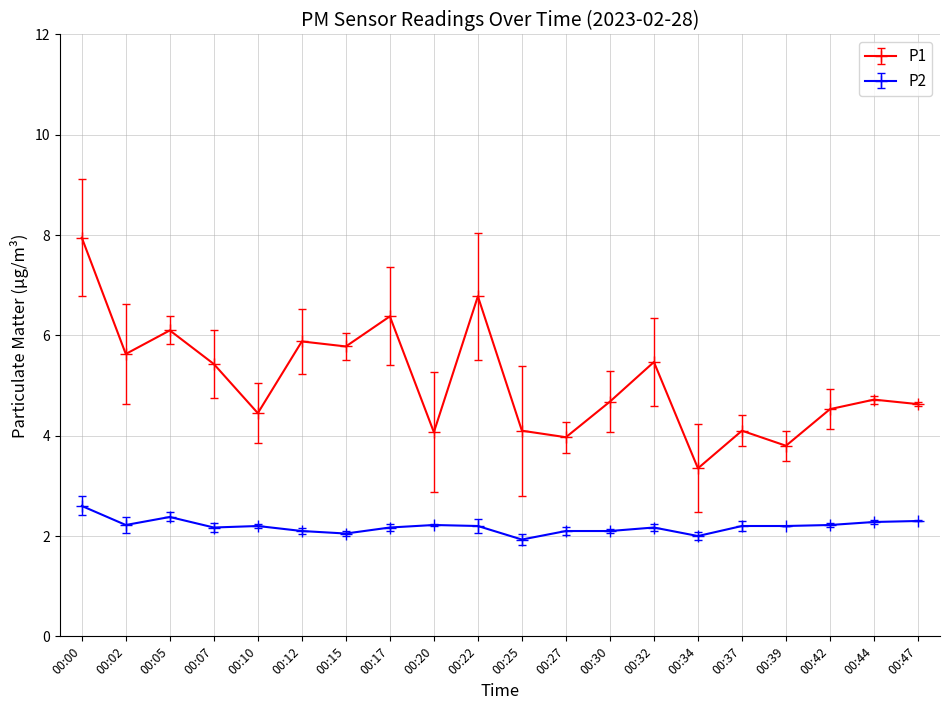

True or false: P1 and P2 intersect in this chart.

False